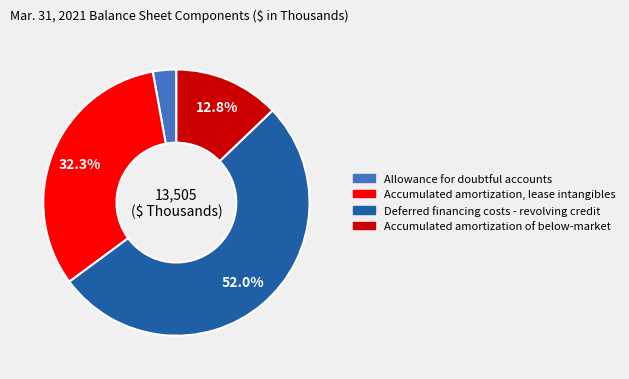

Rank the categories by value from highest to lowest.

Deferred financing costs - revolving credit, Accumulated amortization, lease intangibles, Accumulated amortization of below-market, Allowance for doubtful accounts